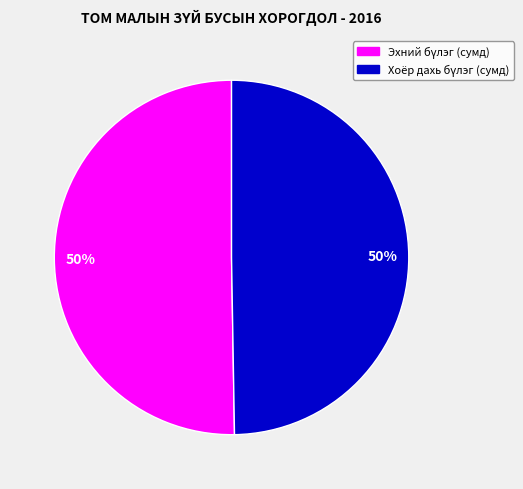

To the nearest percent, what is the average slice percentage?

50%